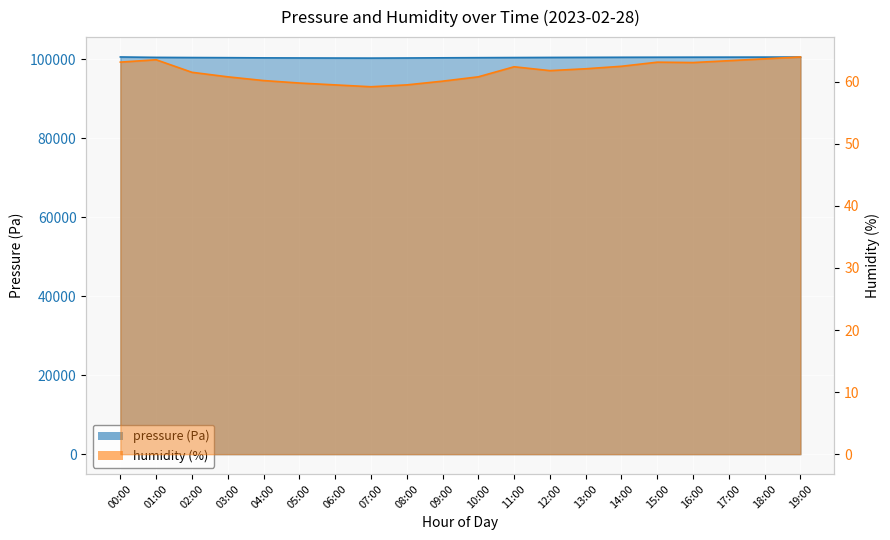

What is the minimum value shown in the chart?

100280.0